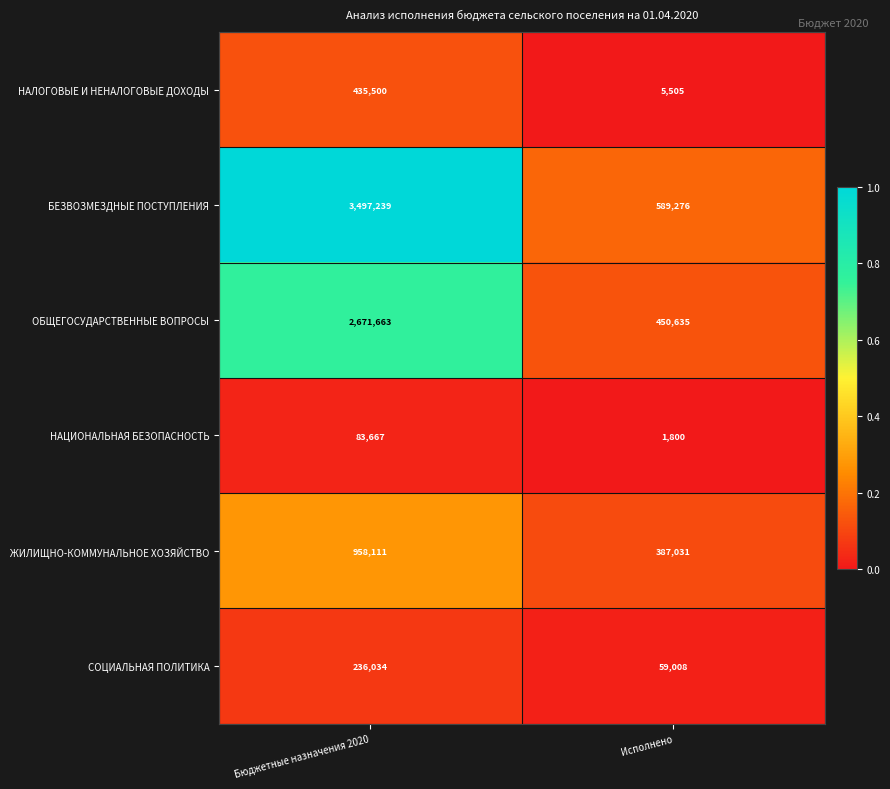

Is it true that НАЛОГОВЫЕ И НЕНАЛОГОВЫЕ ДОХОДЫ equals 7358 at Исполнено?

False